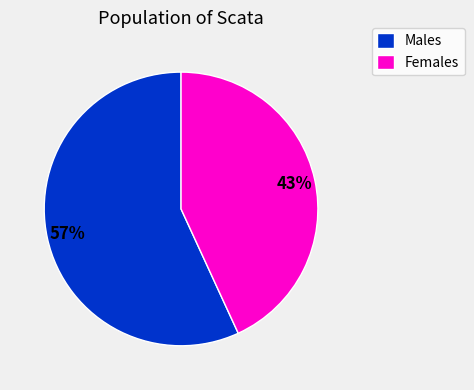

Which has a higher value, Males or Females?

Males